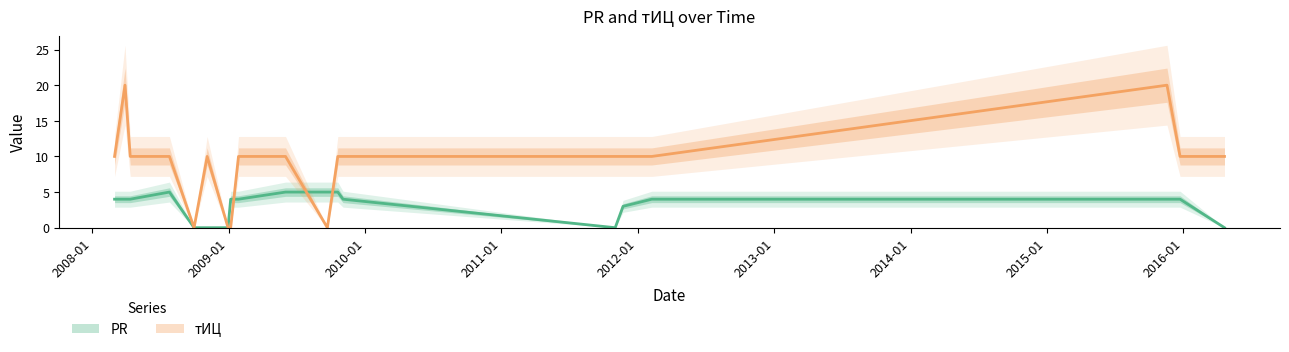

At which label does PR first exceed 4?

2008-07-26